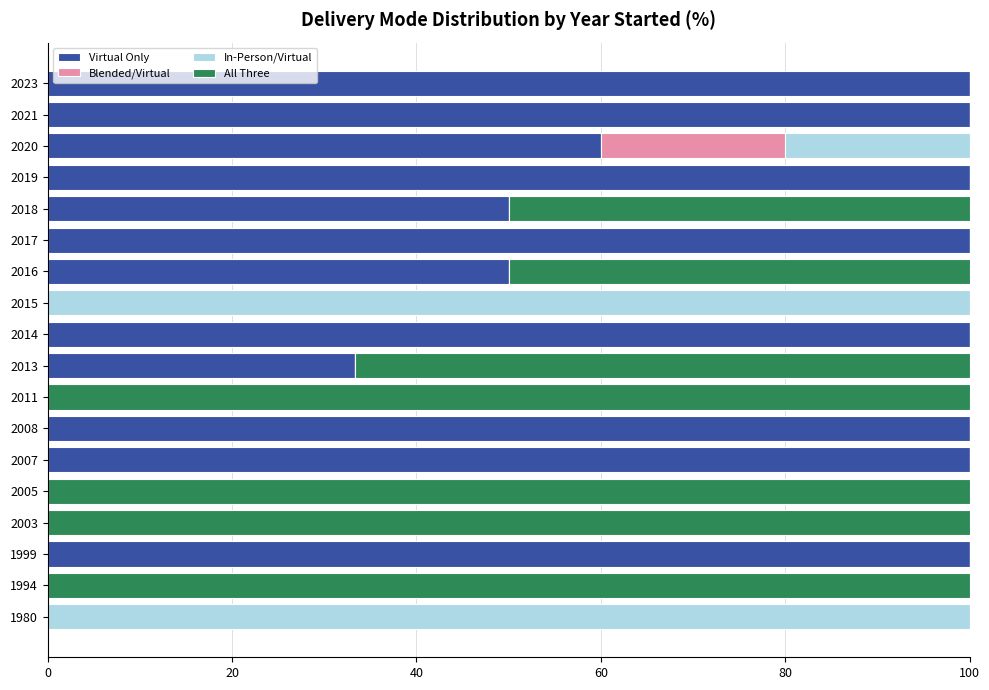

Is it true that Virtual Only equals 93.7 at 2020?

False